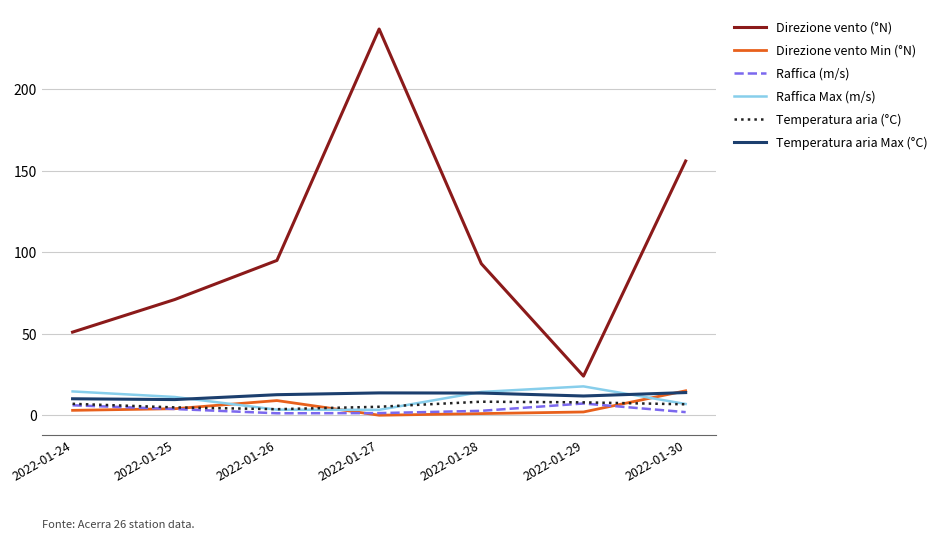

True or false: Direzione vento (°N) and Raffica Max (m/s) cross at least once.

False